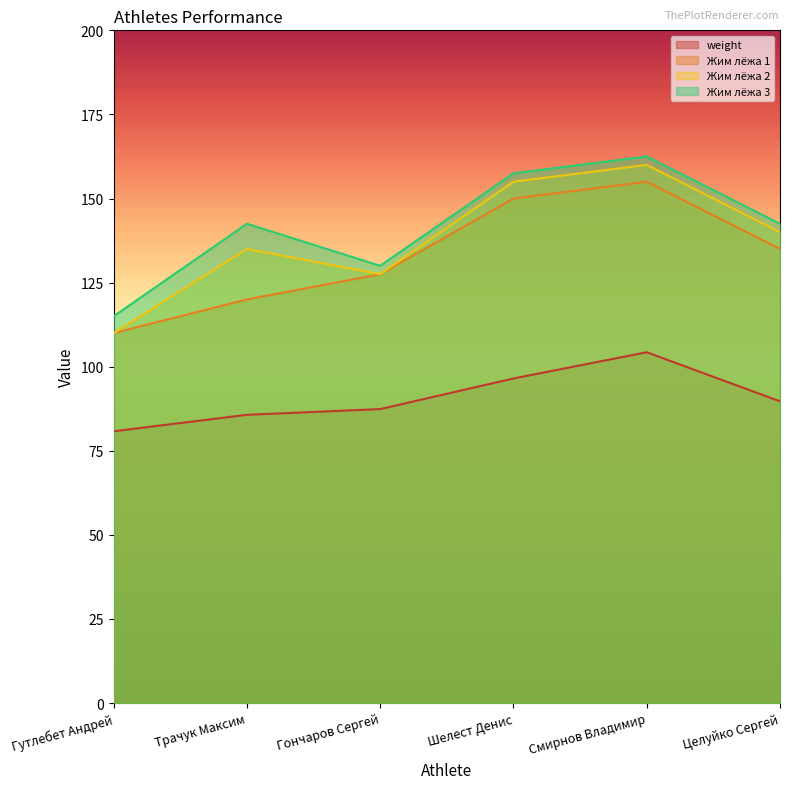

Is the value of Жим лёжа 1 at Гутлебет Андрей greater than the value of Жим лёжа 3 at Шелест Денис?

No